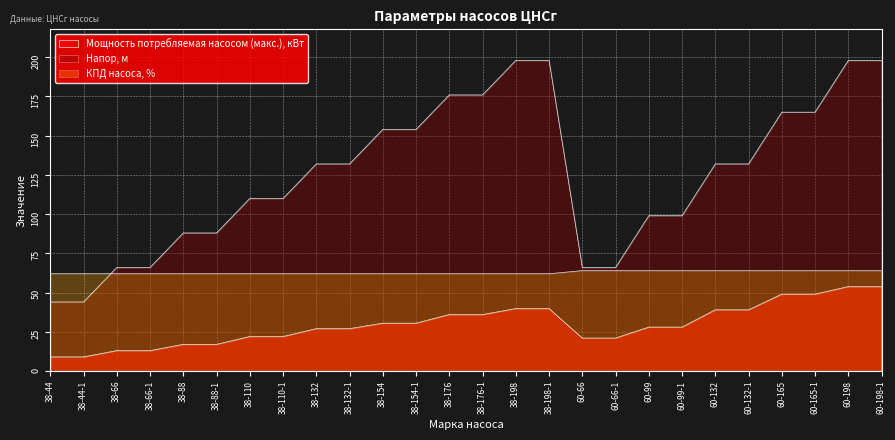

What is the difference between the second highest and second lowest values in the Мощность потребляемая насосом (макс.), кВт series?

44.8